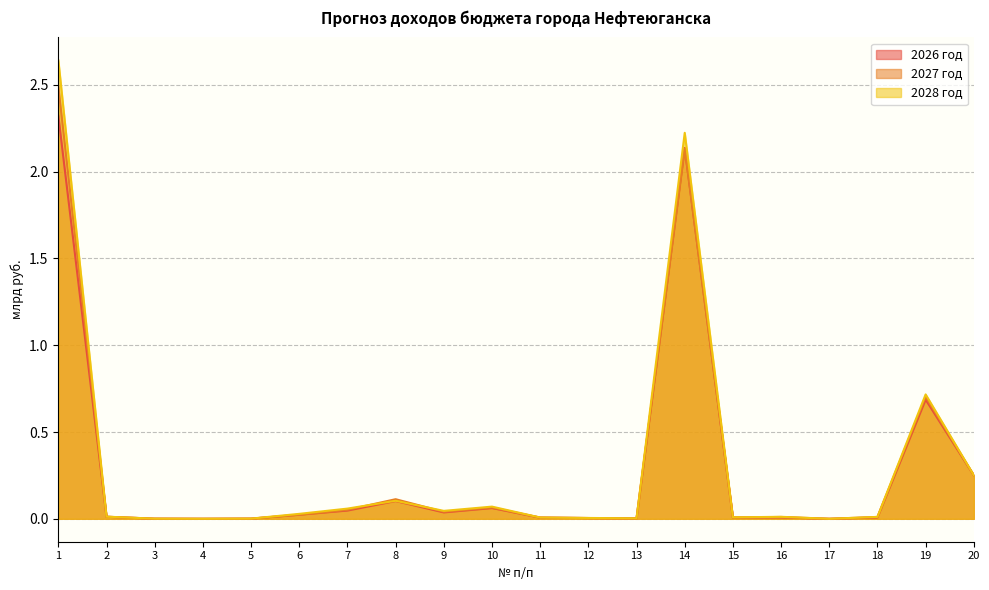

Which has a higher value, 8 or 9?

8